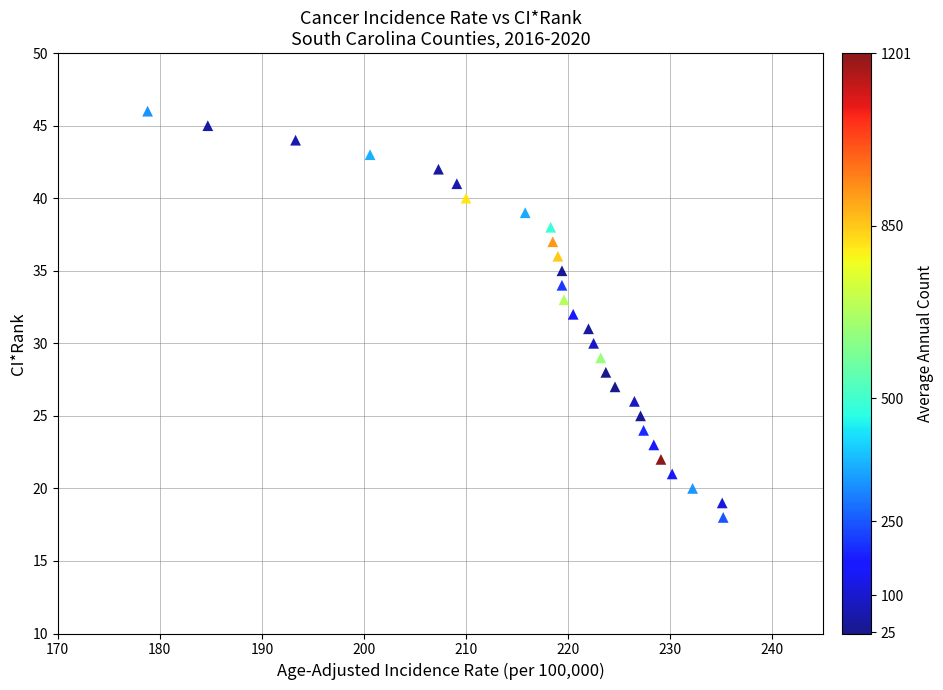

What is the range of Y values (max minus min)?

28